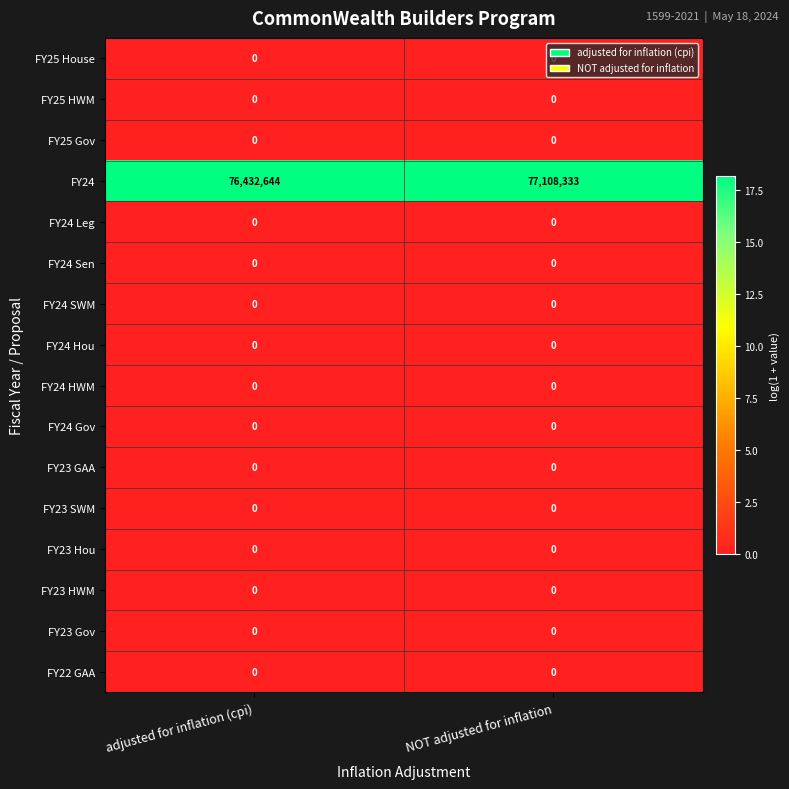

What is the spread (max minus min) of values at adjusted for inflation (cpi)?

76432644